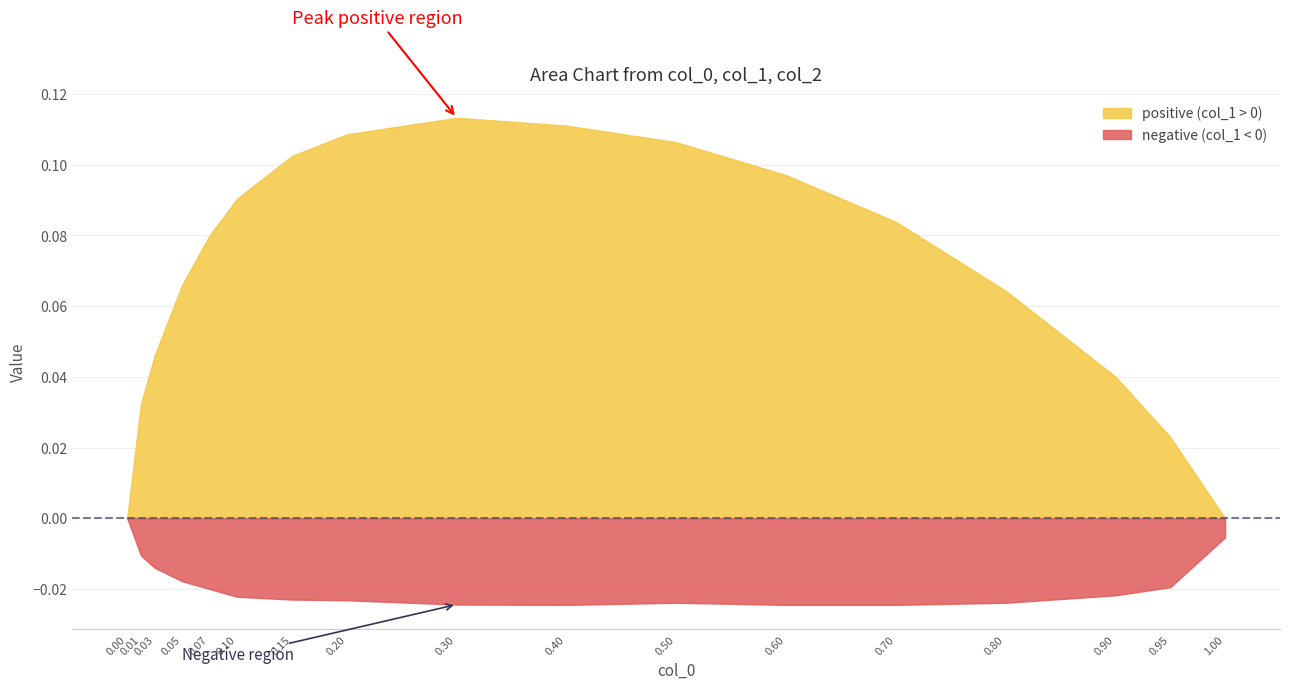

True or false: positive (col_1 > 0) has a value of 0.0 at 0.40.

False